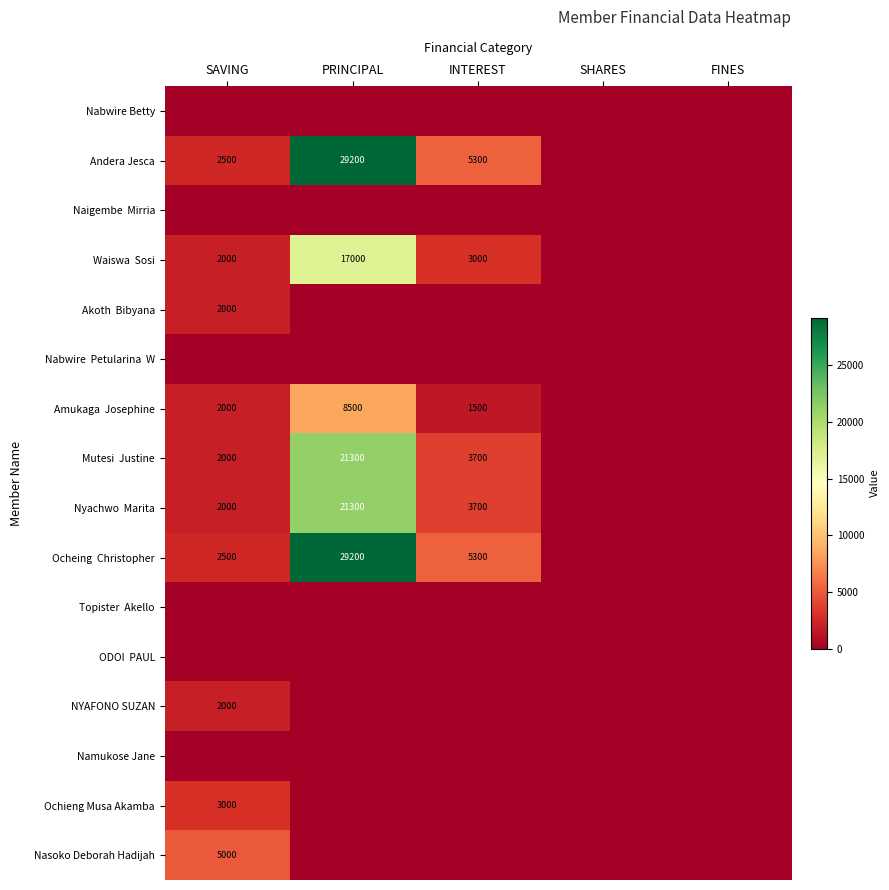

The value of Andera Jesca at PRINCIPAL is 29200. True or false?

True